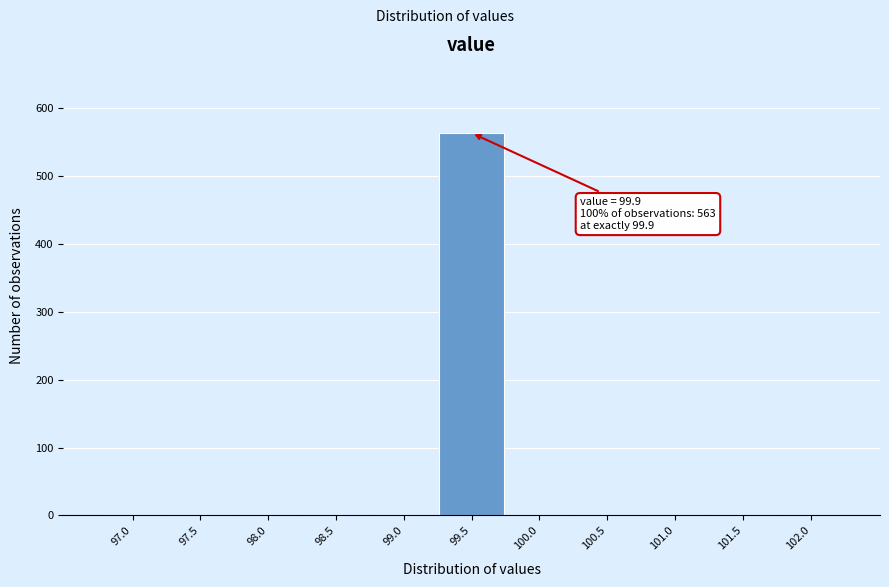

Reading left to right, transcribe all the data shown in this chart.

97.0=0	97.5=0	98.0=0	98.5=0	99.0=0	99.5=563	100.0=0	100.5=0	101.0=0	101.5=0	102.0=0